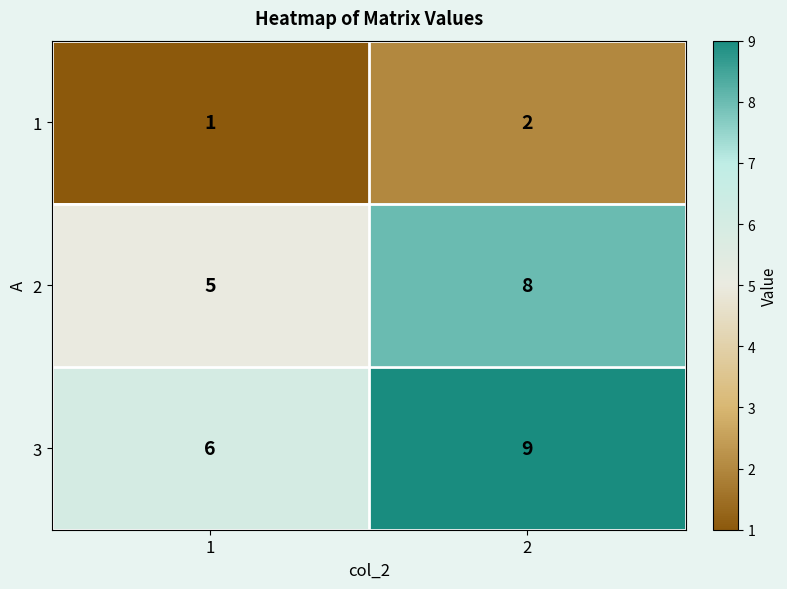

Reading right to left, list all the values displayed in this chart.

1: 2	1
2: 8	5
3: 9	6